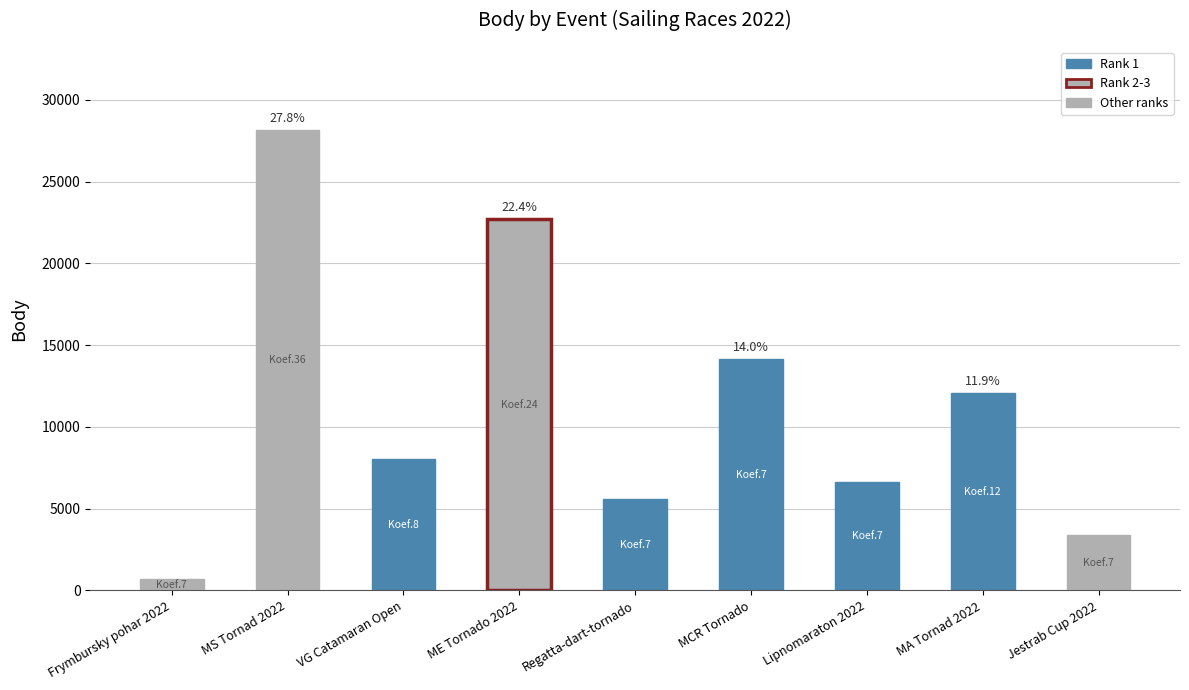

Reading left to right, list all the values displayed in this chart.

7=707	36=28161	8=8033	24=22706	7=5600	7=14162	7=6623	12=12049	7=3368